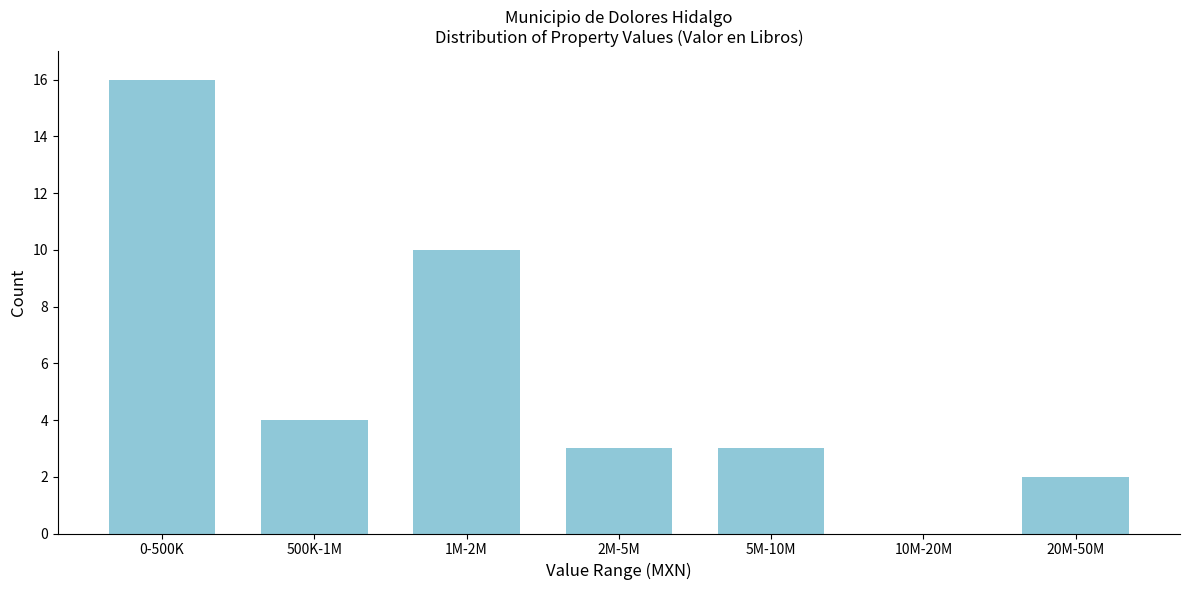

Reading right to left, extract all data points from this chart.

20M-50M=2	10M-20M=0	5M-10M=3	2M-5M=3	1M-2M=10	500K-1M=4	0-500K=16